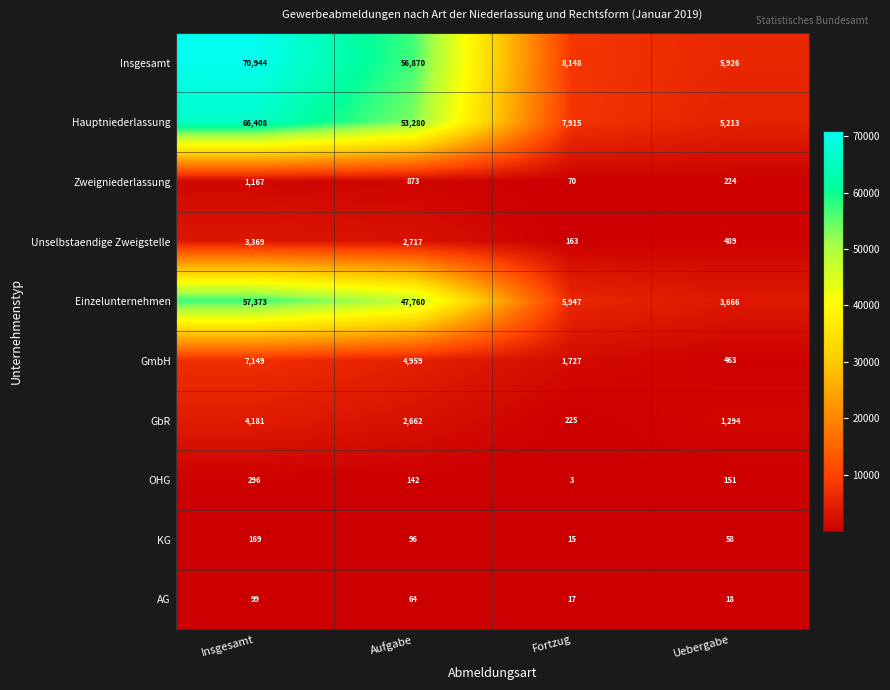

At Aufgabe, list the series in order from largest to smallest.

Insgesamt, Hauptniederlassung, Einzelunternehmen, GmbH, Unselbstaendige Zweigstelle, GbR, Zweigniederlassung, OHG, KG, AG